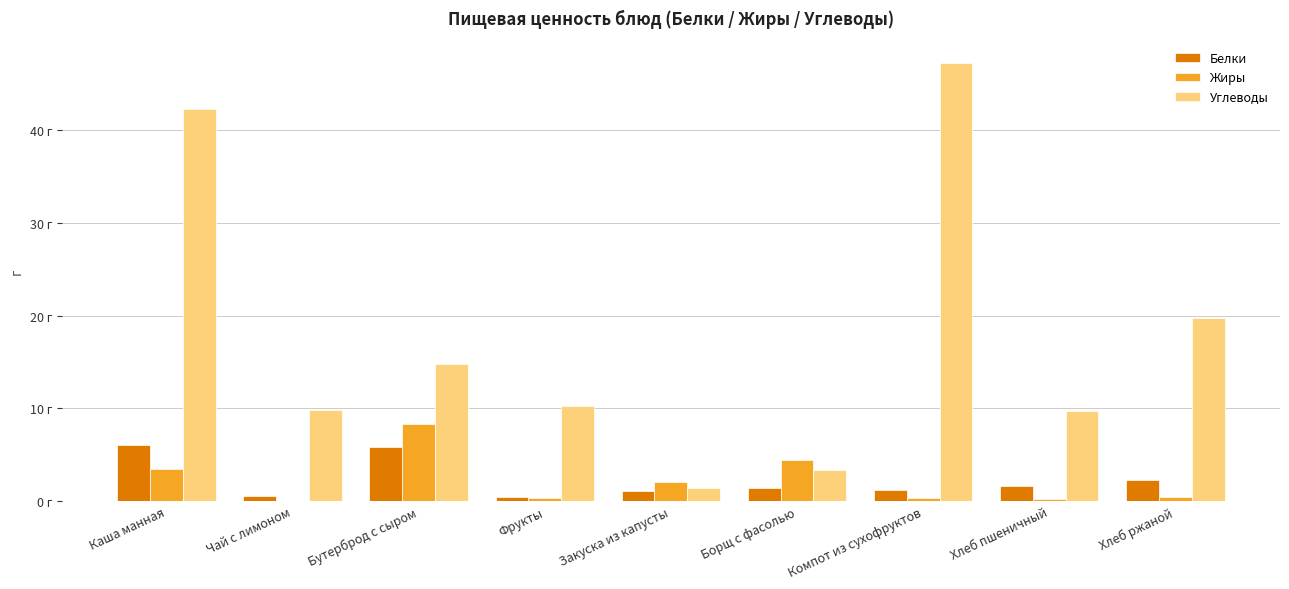

Where is Жиры nearest to the value 4?

Борщ с фасолью